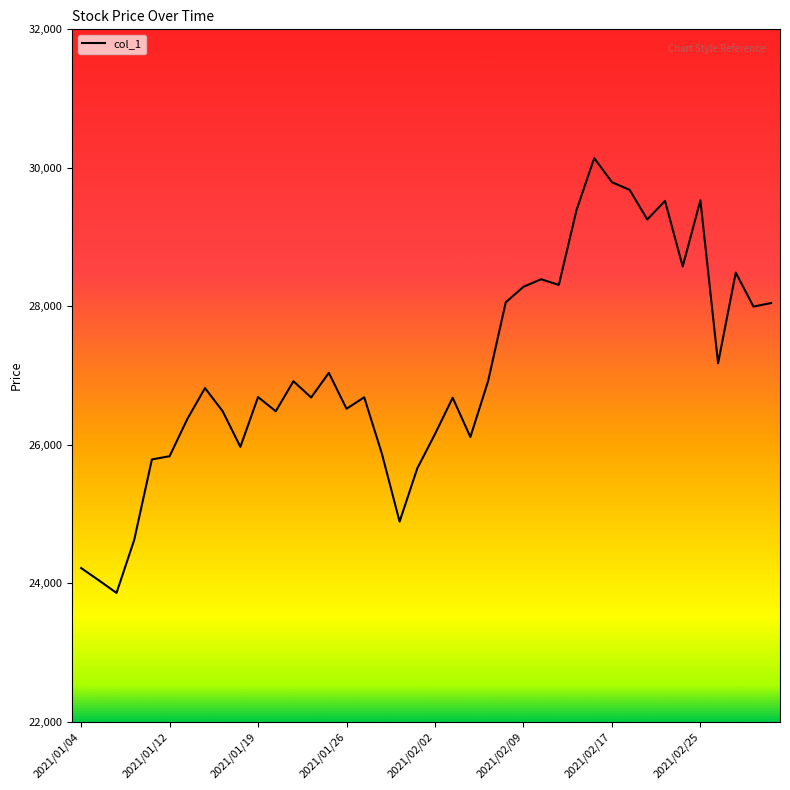

What is the smallest value displayed?

23859.5